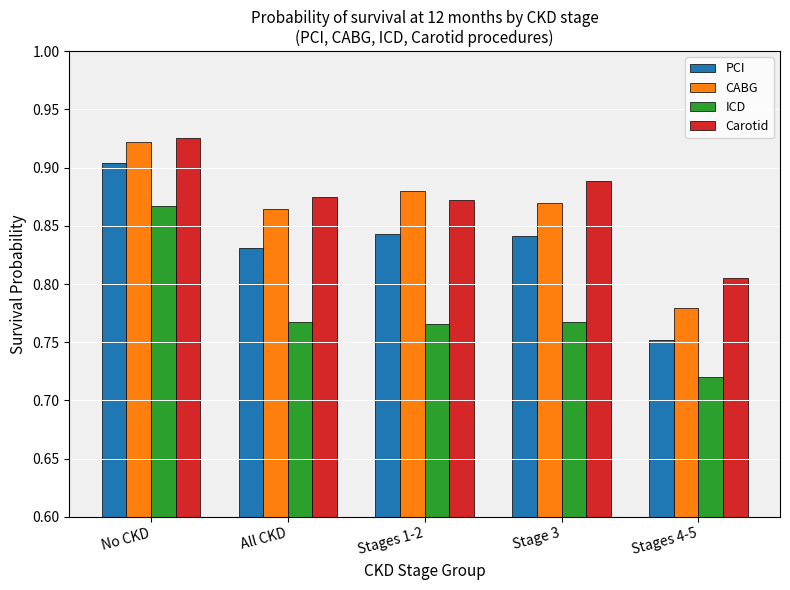

True or false: CABG has a value of 1.5 at Stage 3.

False